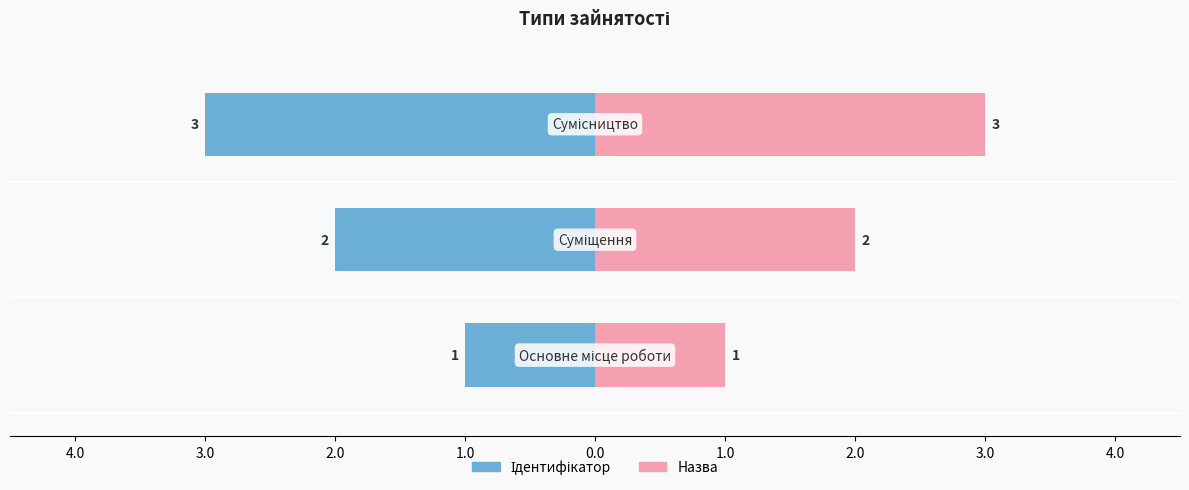

At how many categories does at least one series exceed 0?

3